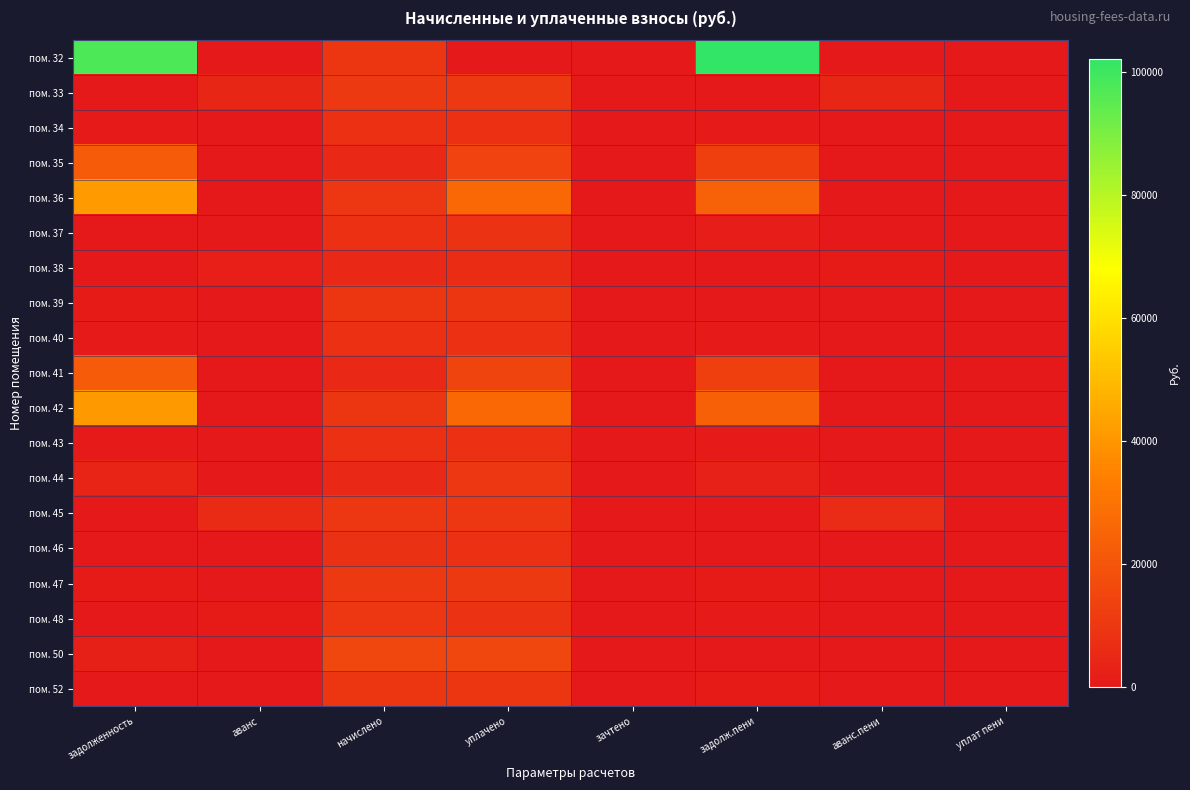

Between зачтено and задолженность, which is larger?

задолженность